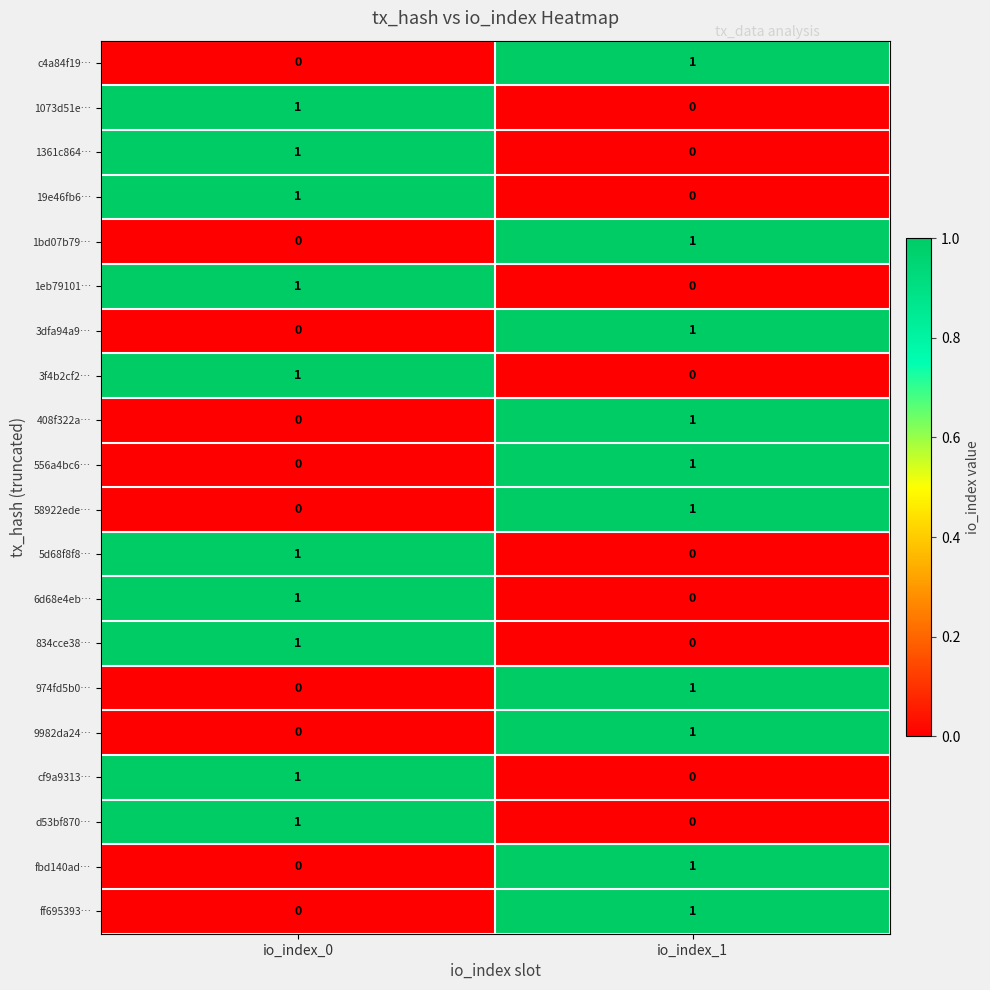

Rank the categories by 834cce38… value from lowest to highest.

io_index_1, io_index_0